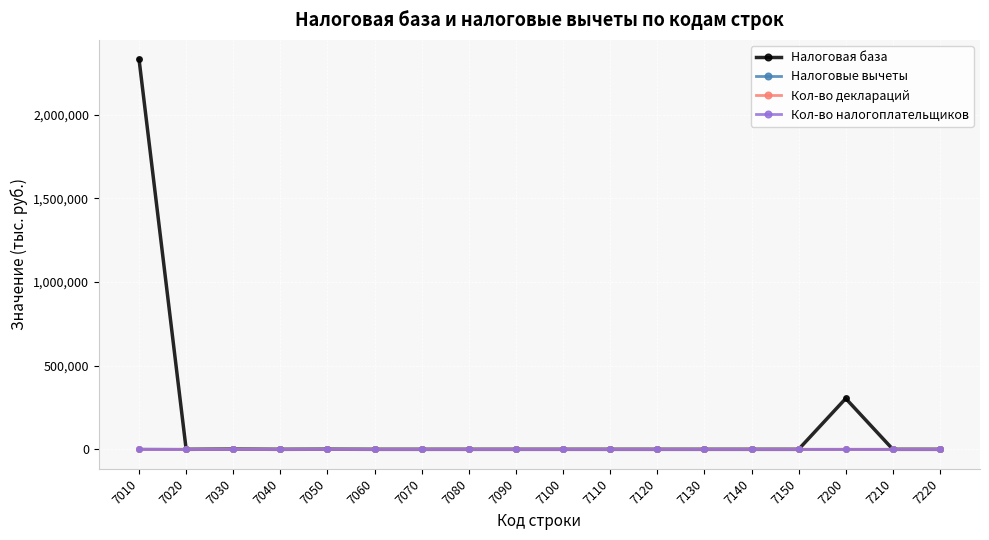

What is the difference between the second highest and minimum values in the Кол-во деклараций series?

13